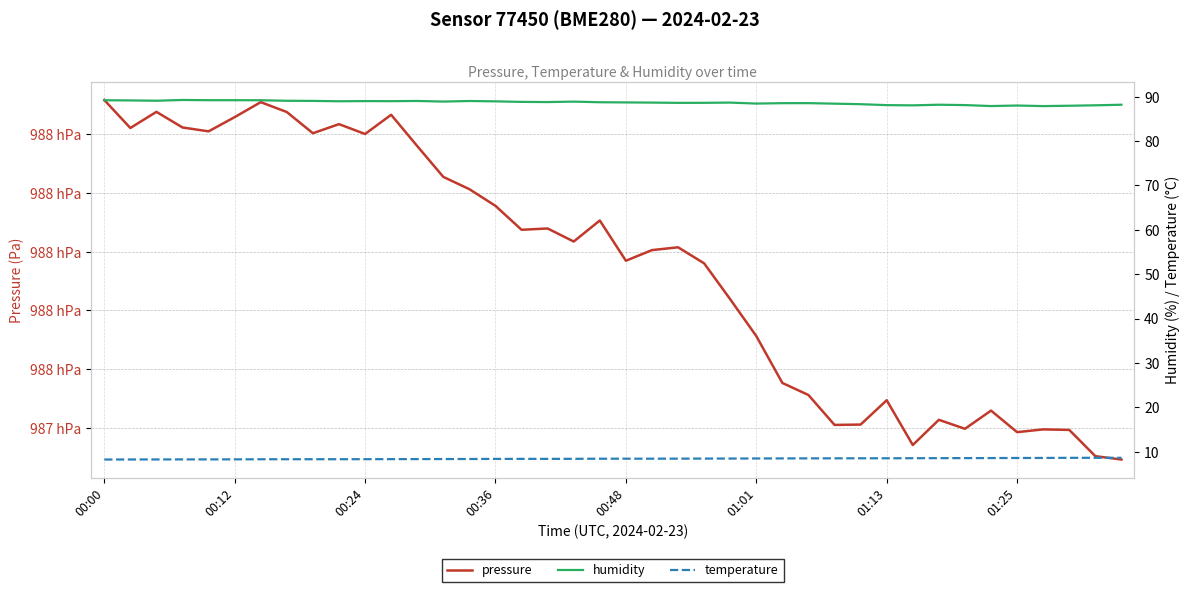

True or false: humidity and pressure cross at least once.

False